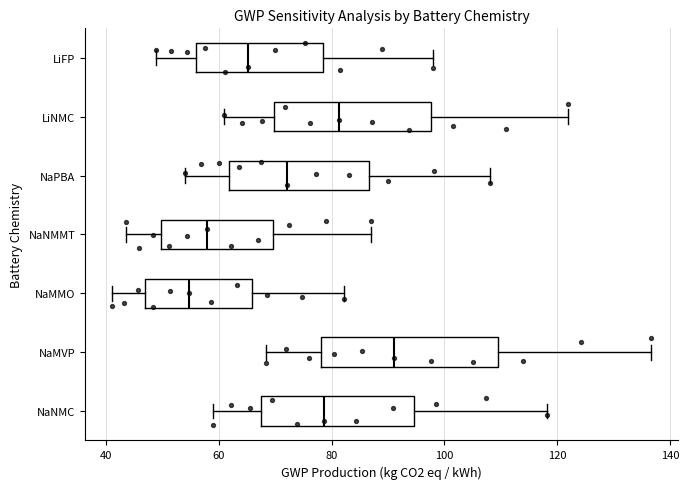

Where is the left edge of the box for LiFP on the x-axis? The values are not printed on the chart, so give them approximately, as read against the axis.

56